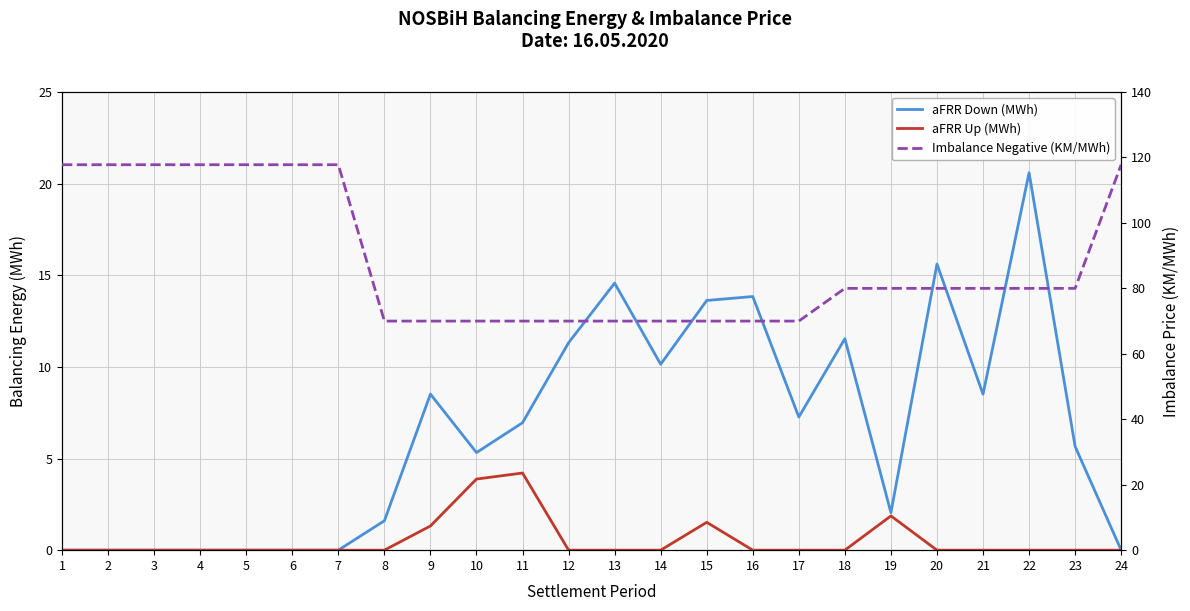

True or false: aFRR Down (MWh) and aFRR Up (MWh) intersect in this chart.

False